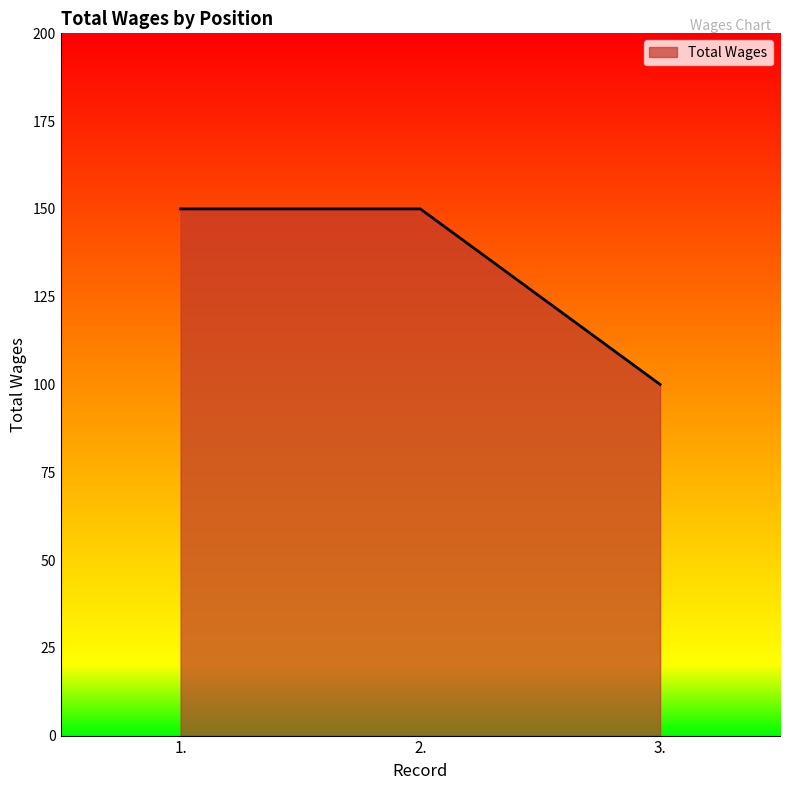

What is the average value?

133